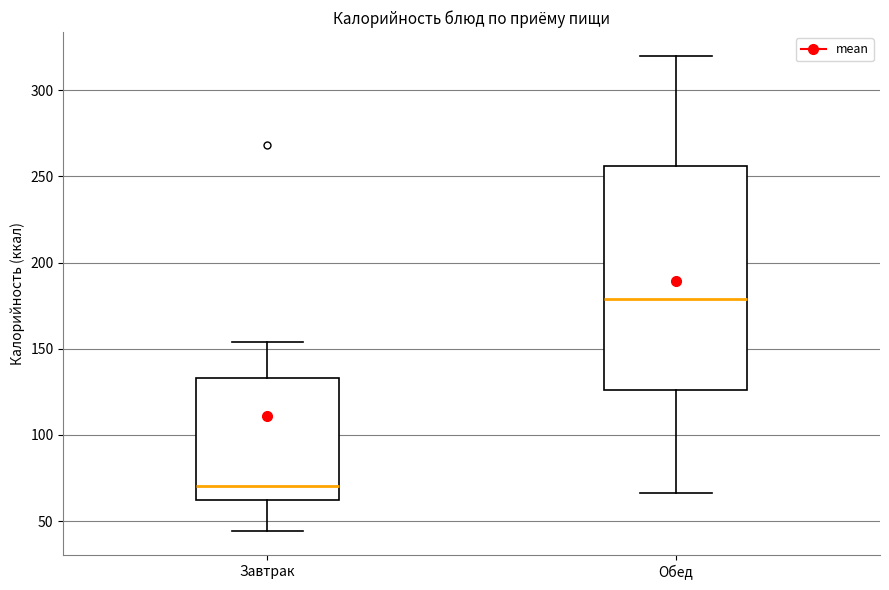

Where is the lower edge of the box for Обед on the y-axis? The values are not printed on the chart, so give them approximately, as read against the axis.

125